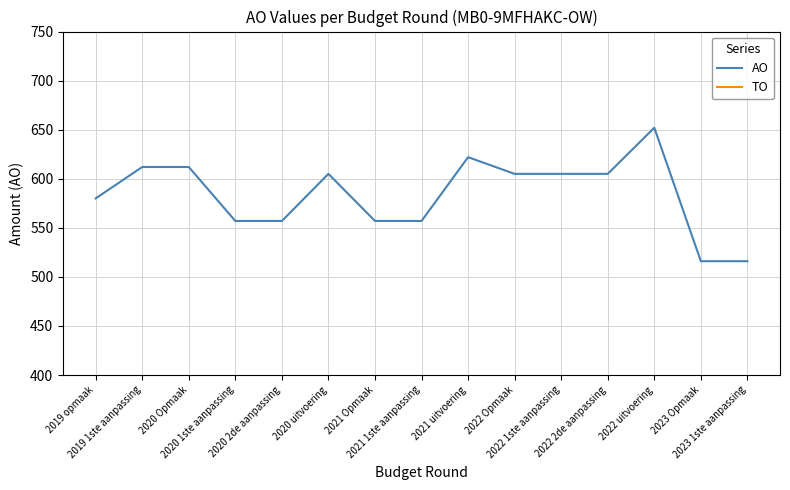

What is the label of the 15th point from the left?

2023 1ste aanpassing